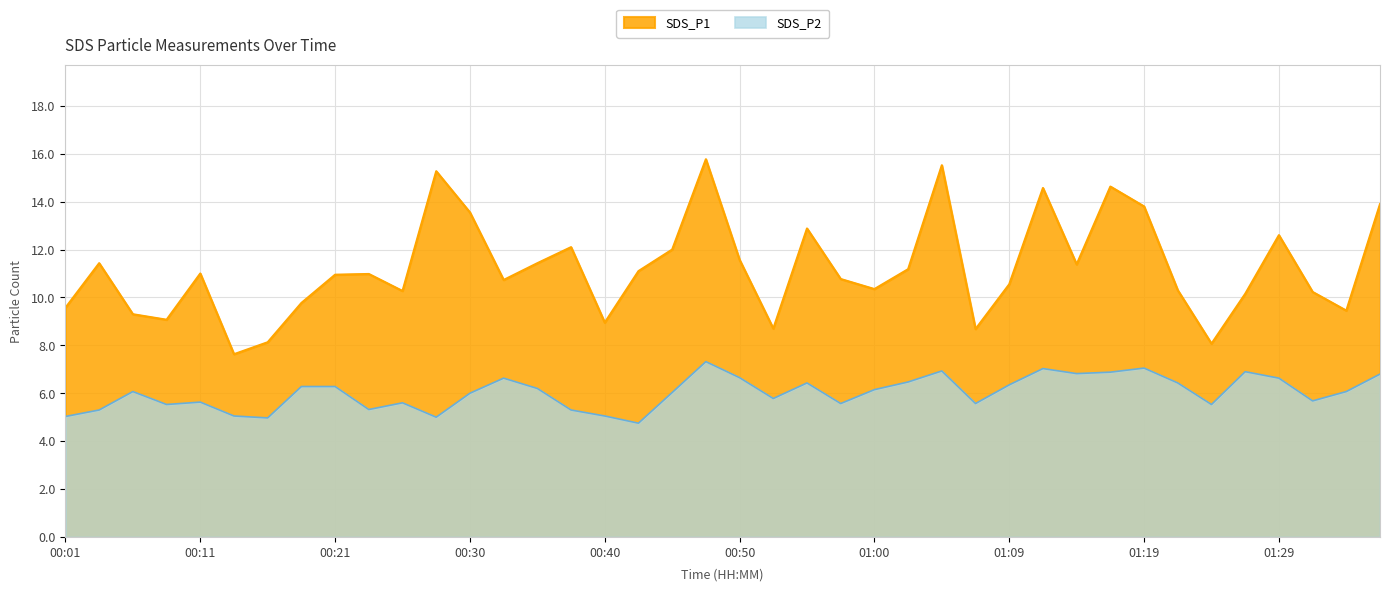

At which category is the sum across all series the highest?

00:47